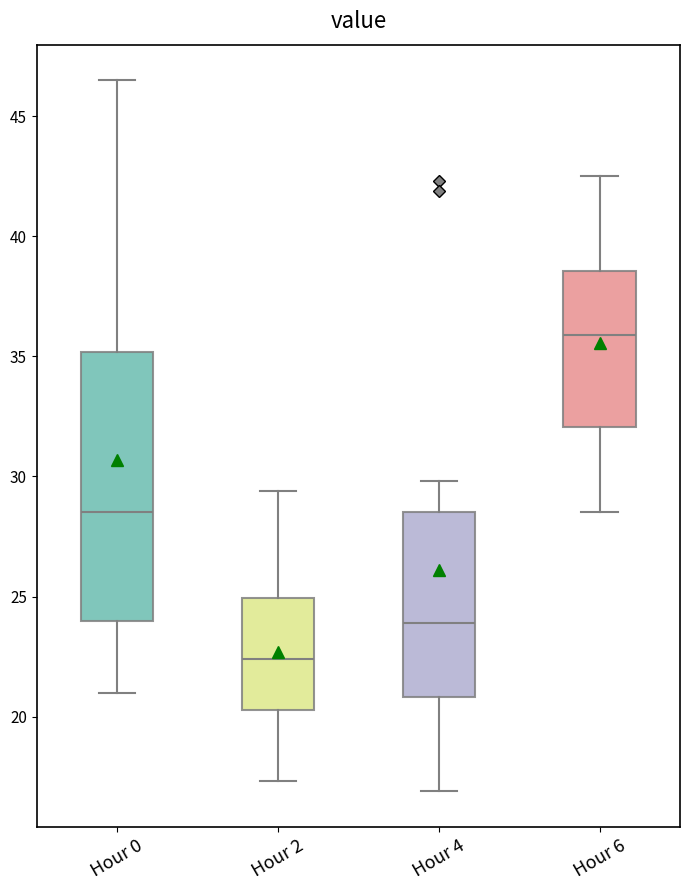

Reading left to right, read every box against the y-axis: the position of its median line, the range the box covers, and the ends of its whiskers. The values are not printed on the chart, so give them approximately, as read against the axis.

Hour 0: median 28.5, box 24.0 to 35.0, whiskers 21.0 to 46.5
Hour 2: median 22.5, box 20.5 to 25.0, whiskers 17.5 to 29.5
Hour 4: median 24.0, box 21.0 to 28.5, whiskers 17.0 to 30.0
Hour 6: median 36.0, box 32.0 to 38.5, whiskers 28.5 to 42.5